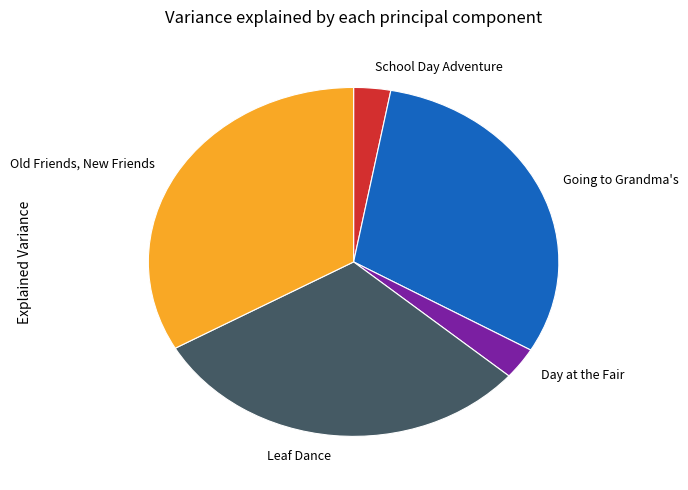

Is there a majority slice in this chart?

No